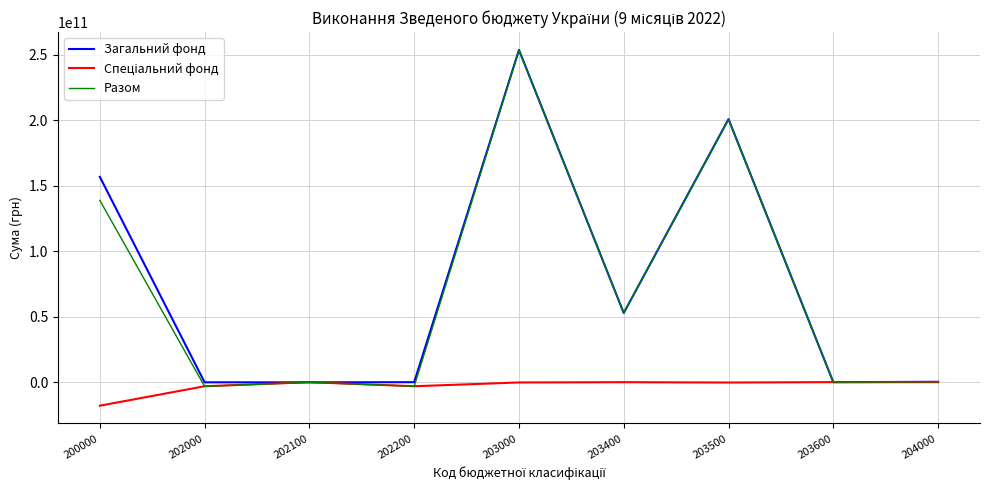

At how many categories does at least one series exceed 176211471218?

2